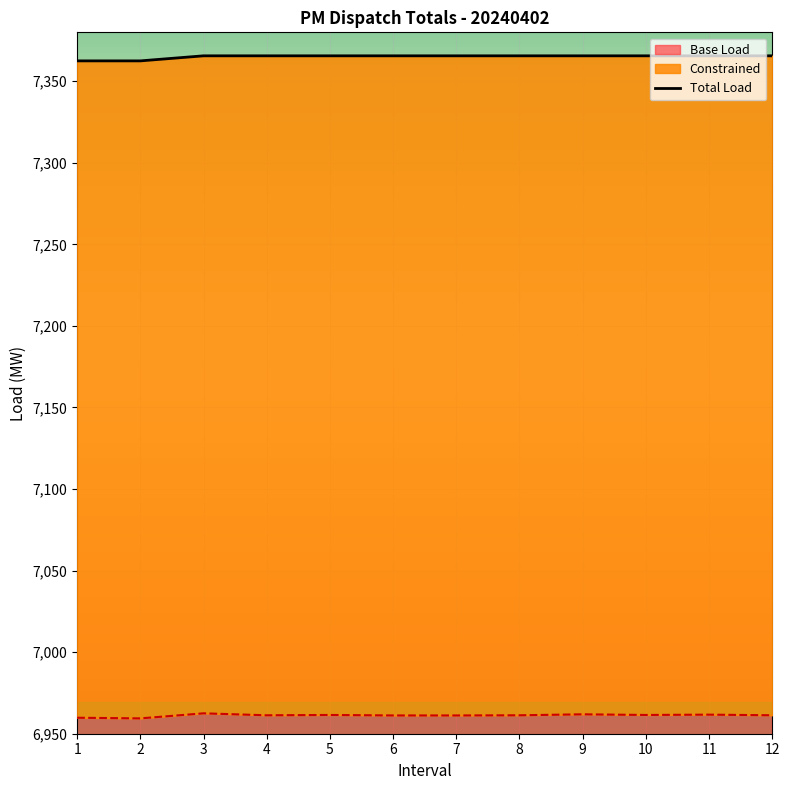

At which label does the data first exceed 7365?

3